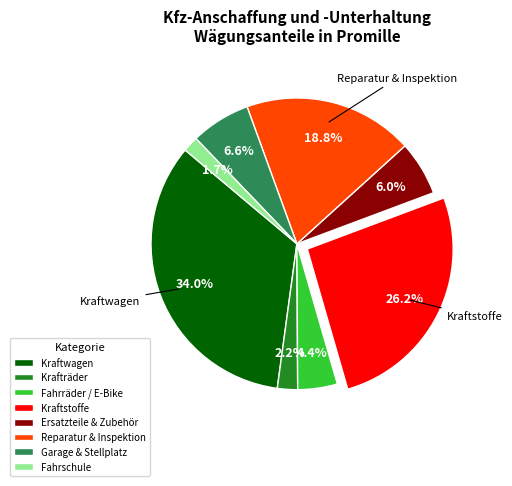

To the nearest percent, what is the difference between the Kraftstoffe and Fahrschule slice percentages?

25%